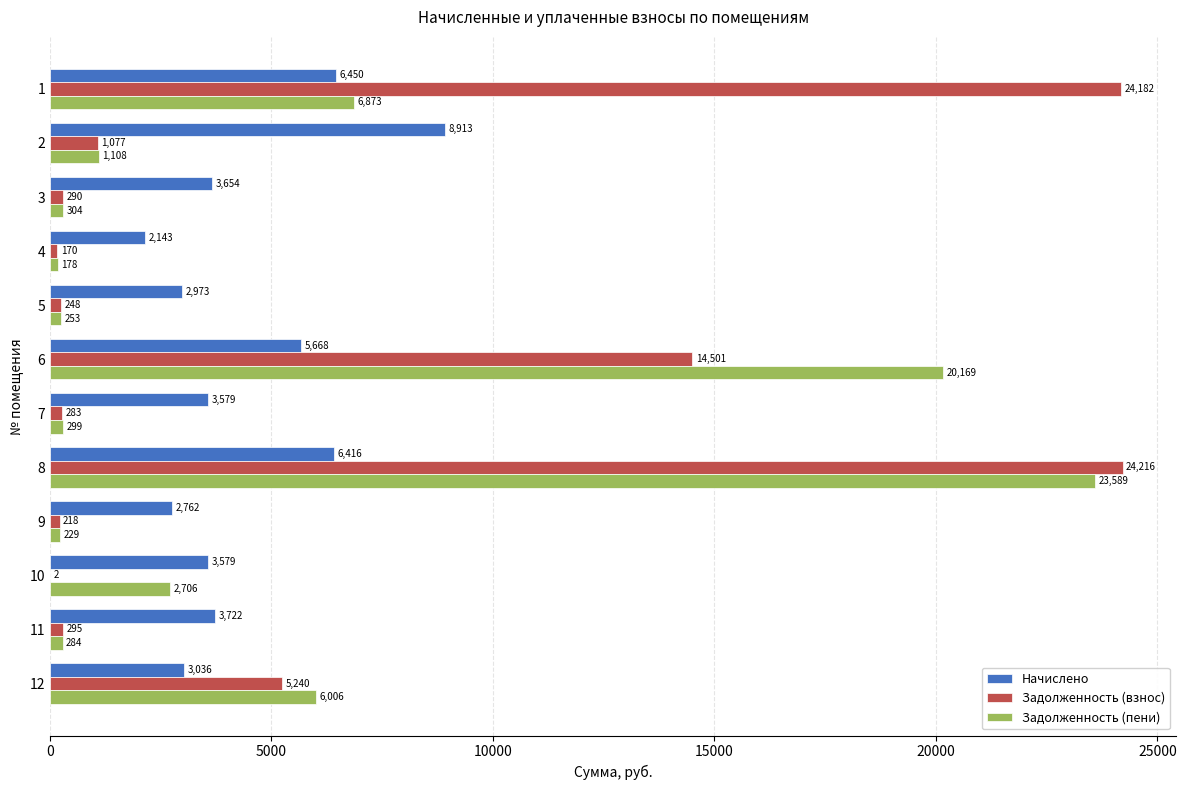

What is the highest value of the Начислено series?

8913.2